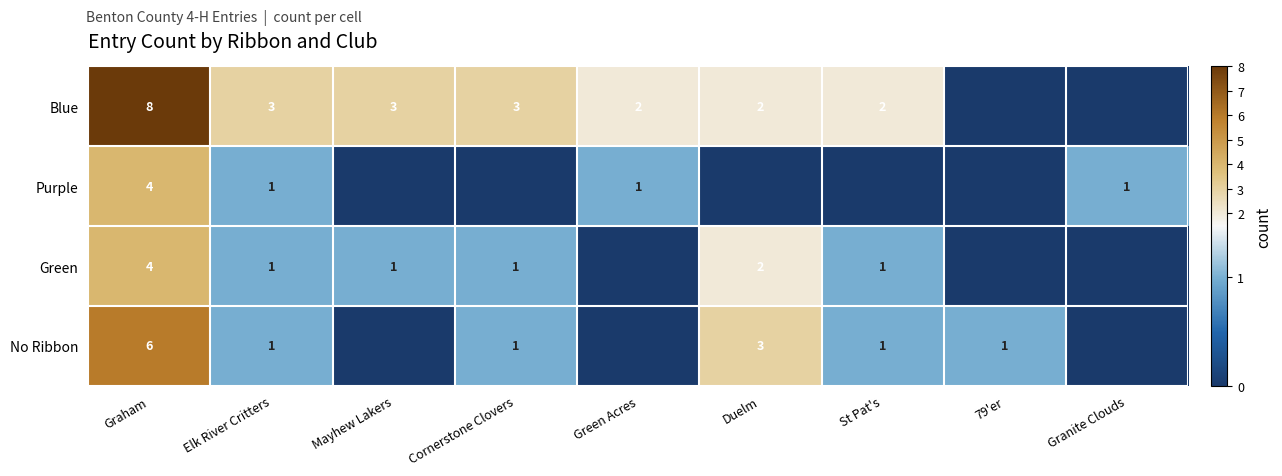

At which category is the sum across all series the highest?

Graham